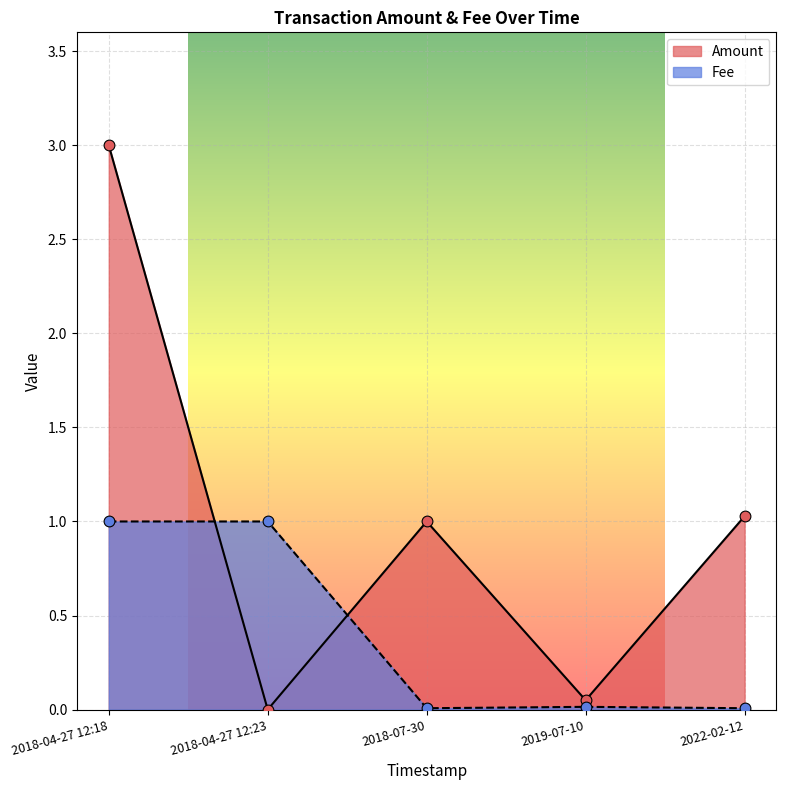

Which series reaches the minimum Y coordinate?

Amount